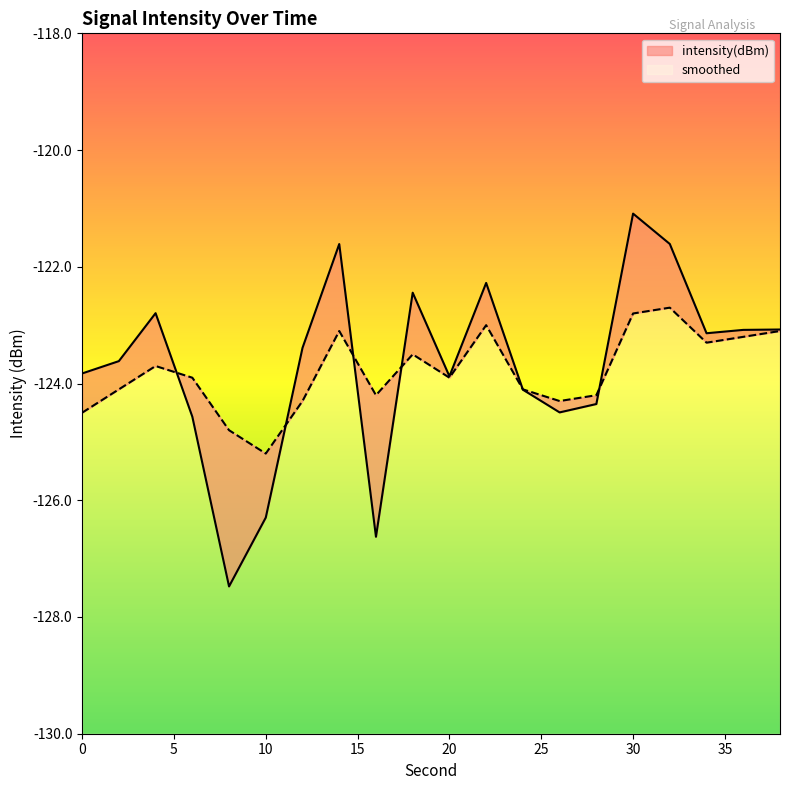

What is the average value of the smoothed series?

-123.8